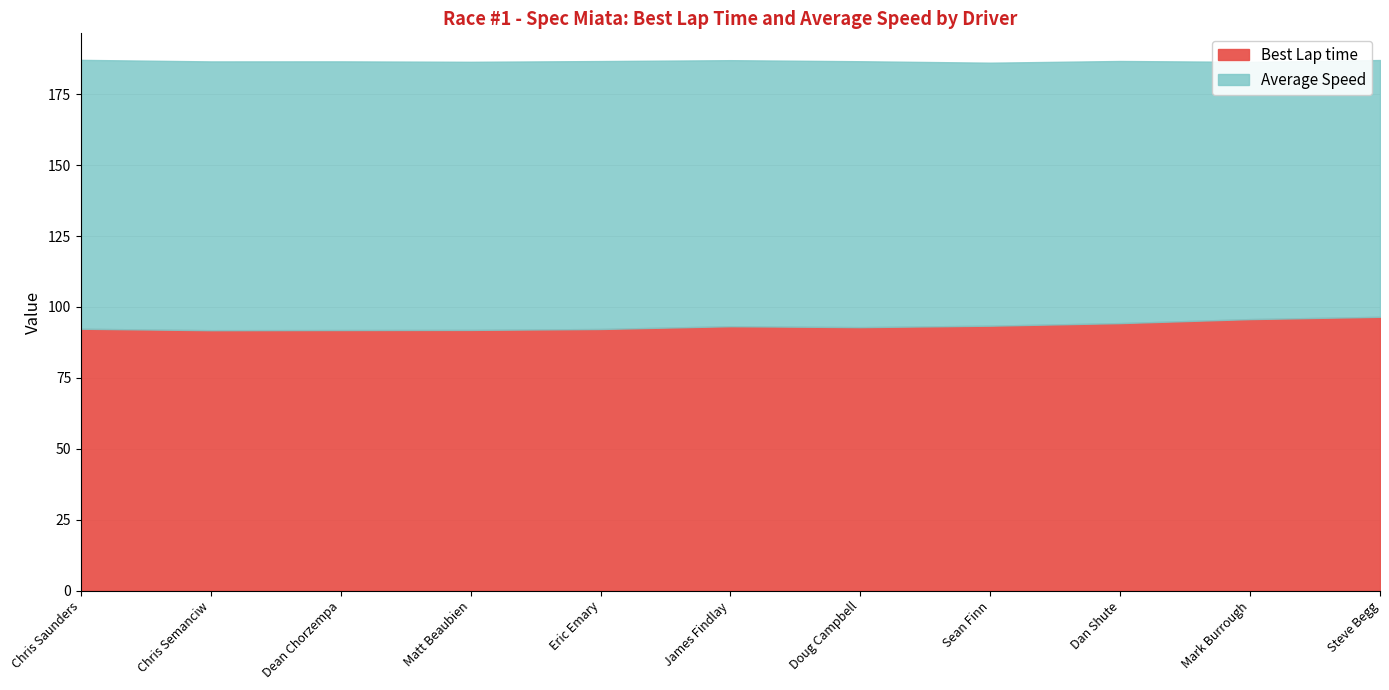

Rank the series by their average value, from highest to lowest.

Average Speed, Best Lap time